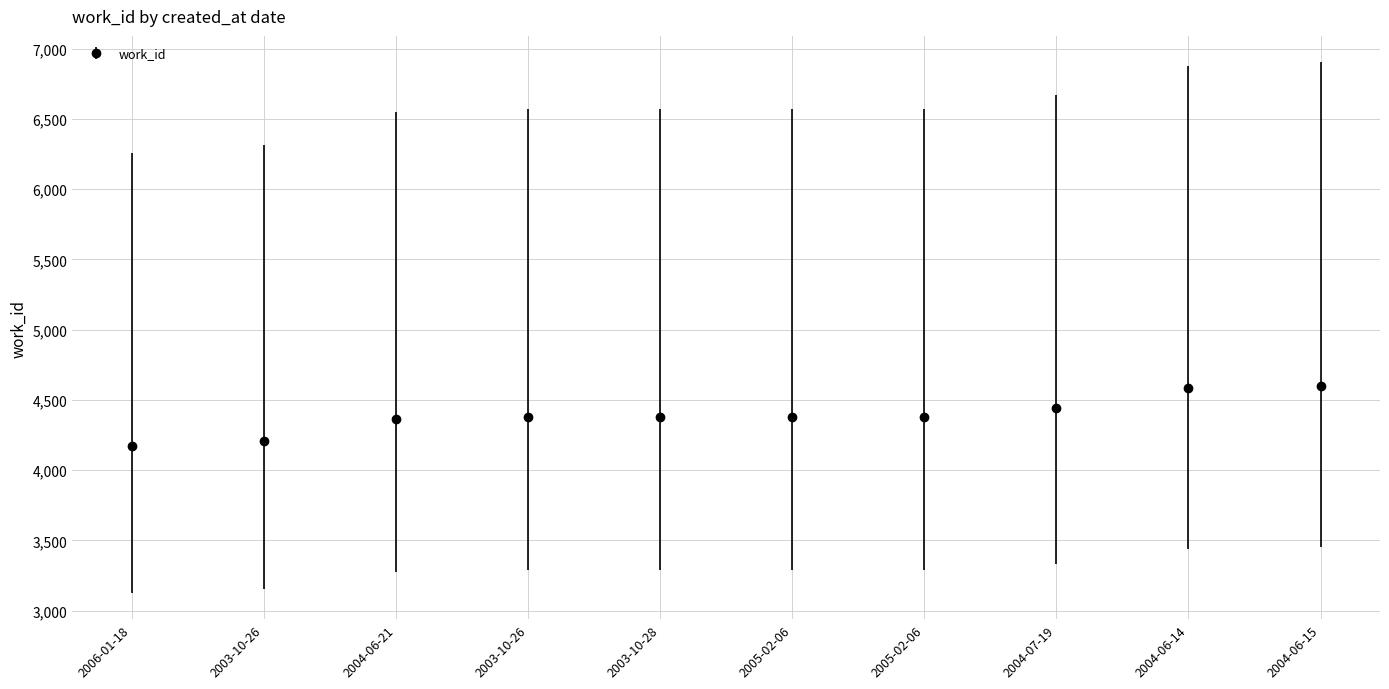

Reading right to left, transcribe all the data shown in this chart.

4602	4585	4445	4382	4382	4382	4382	4367	4209	4171